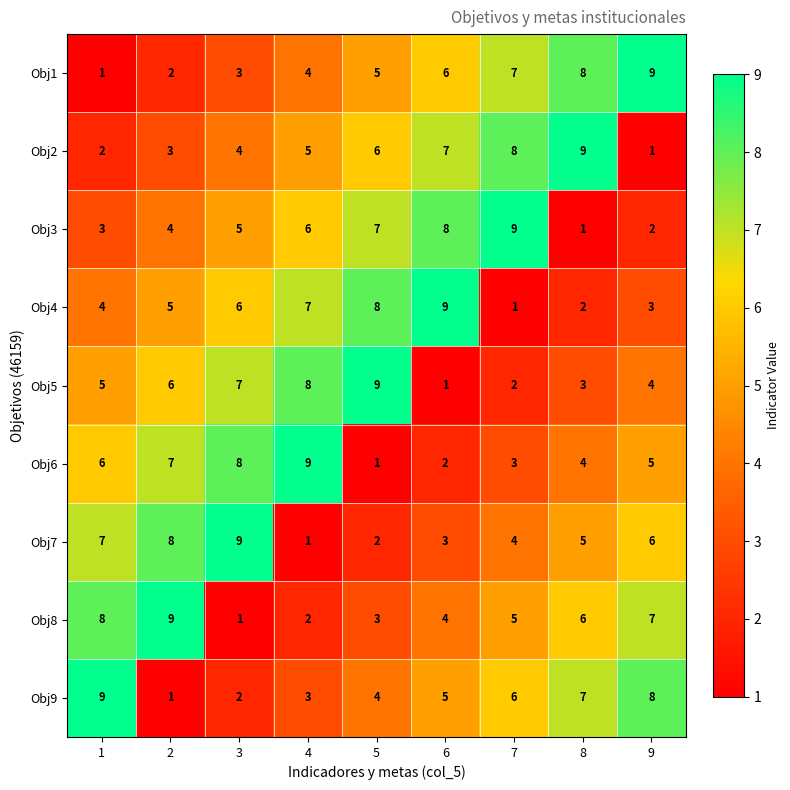

What is the total value across all series at 2?

45